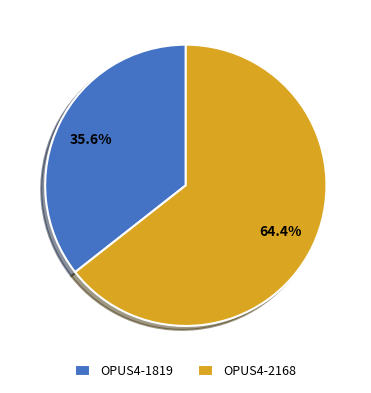

What is the ratio of the value at OPUS4-2168 to the value at OPUS4-1819?

1.8